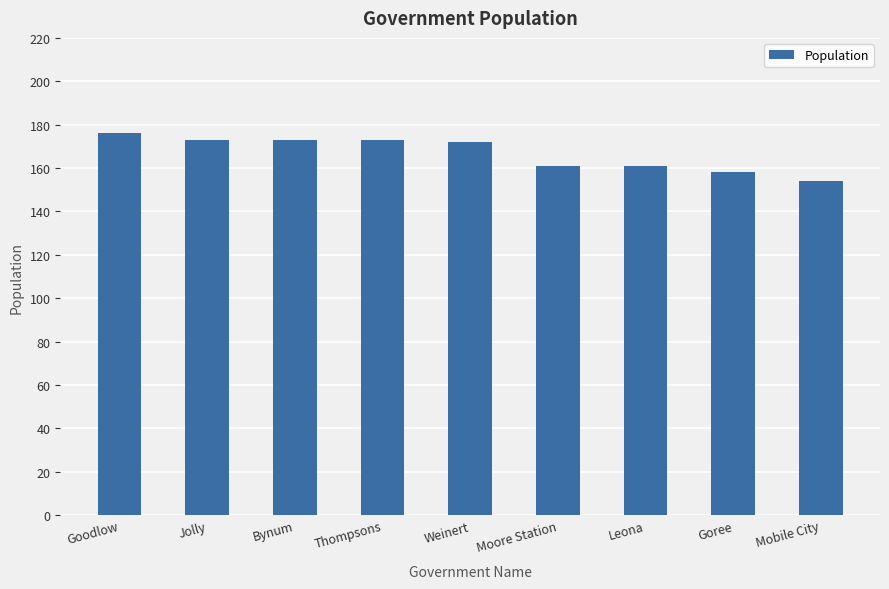

Which has a higher value, Mobile City or Jolly?

Jolly